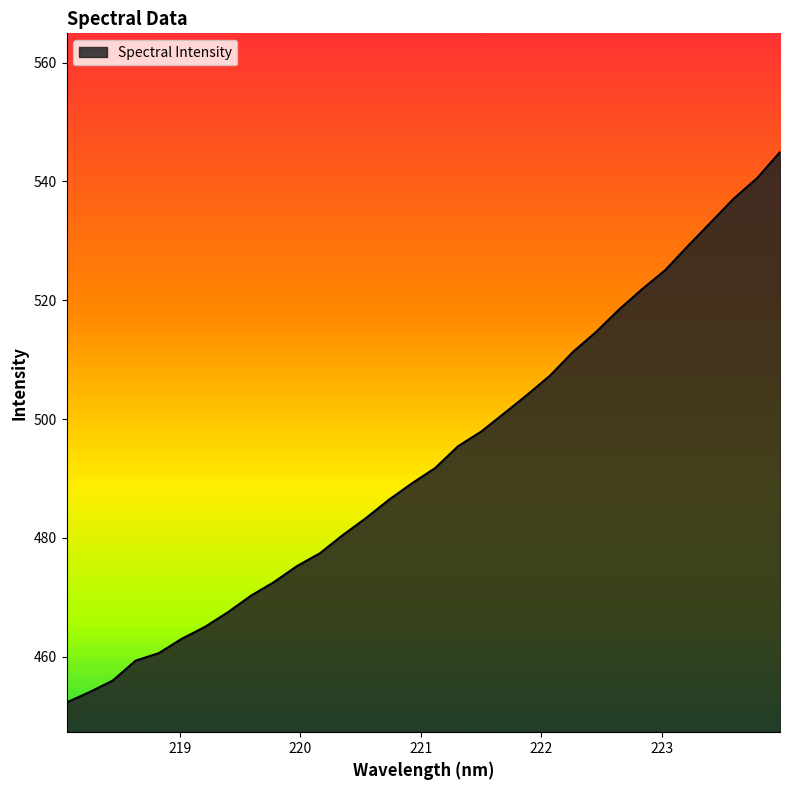

What is the smallest value displayed?

452.3